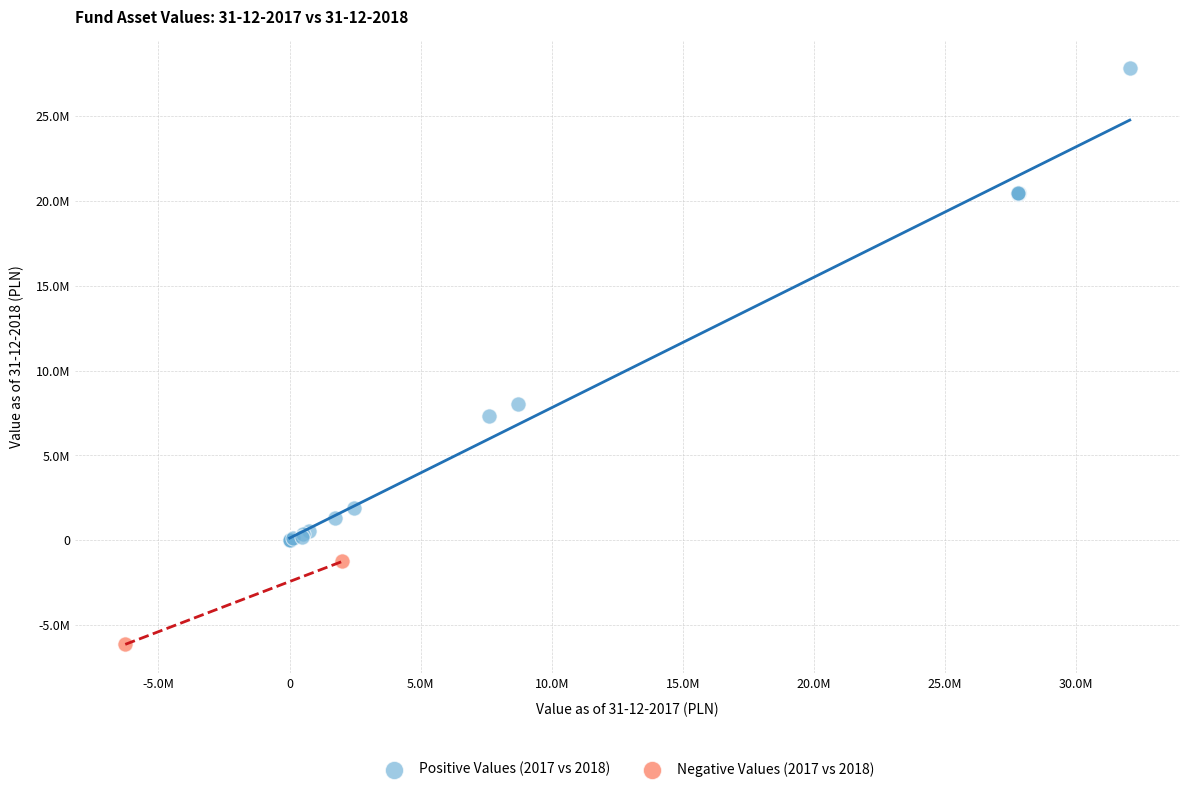

What are all the series names shown in the legend?

Positive Values (2017 vs 2018), Negative Values (2017 vs 2018)